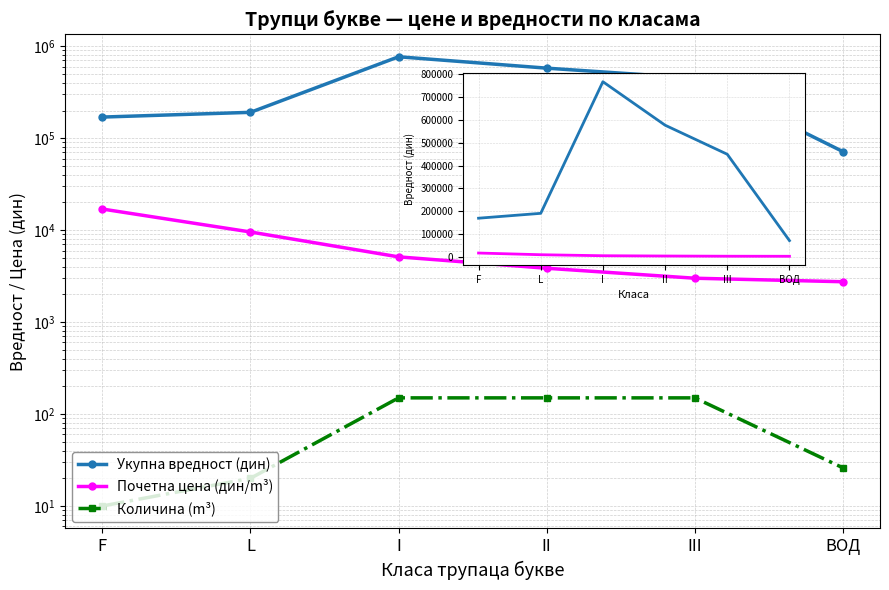

What is the minimum value shown in the chart?

10.0